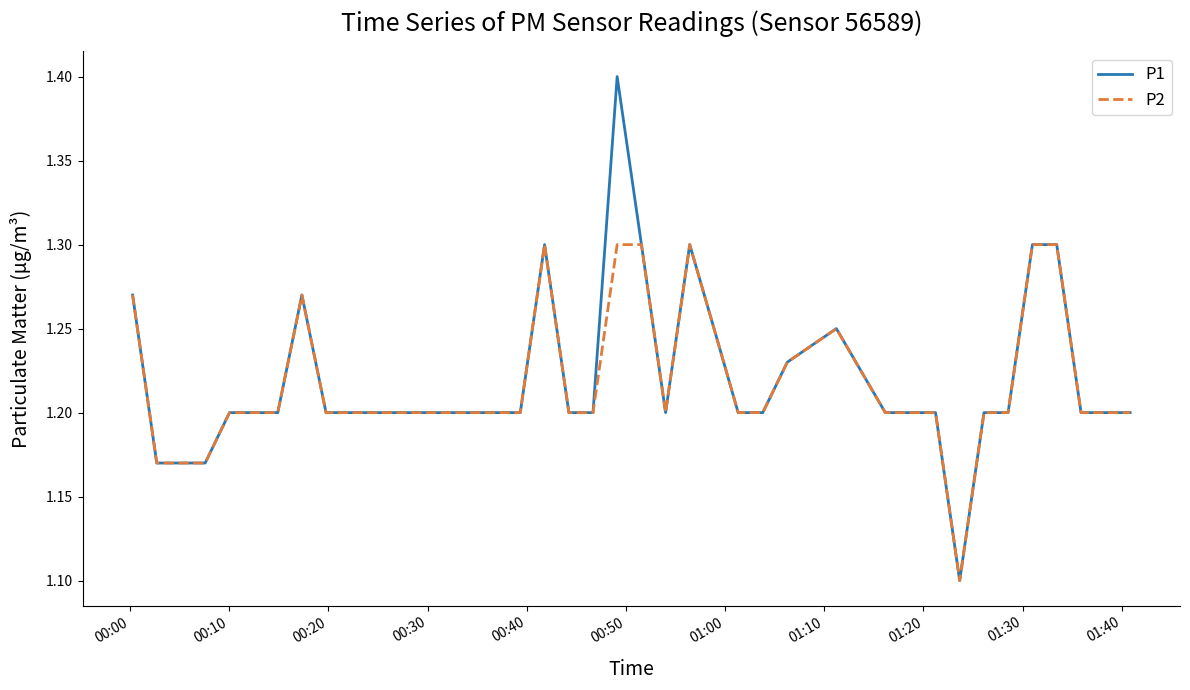

Which series has the largest range (max minus min)?

P1